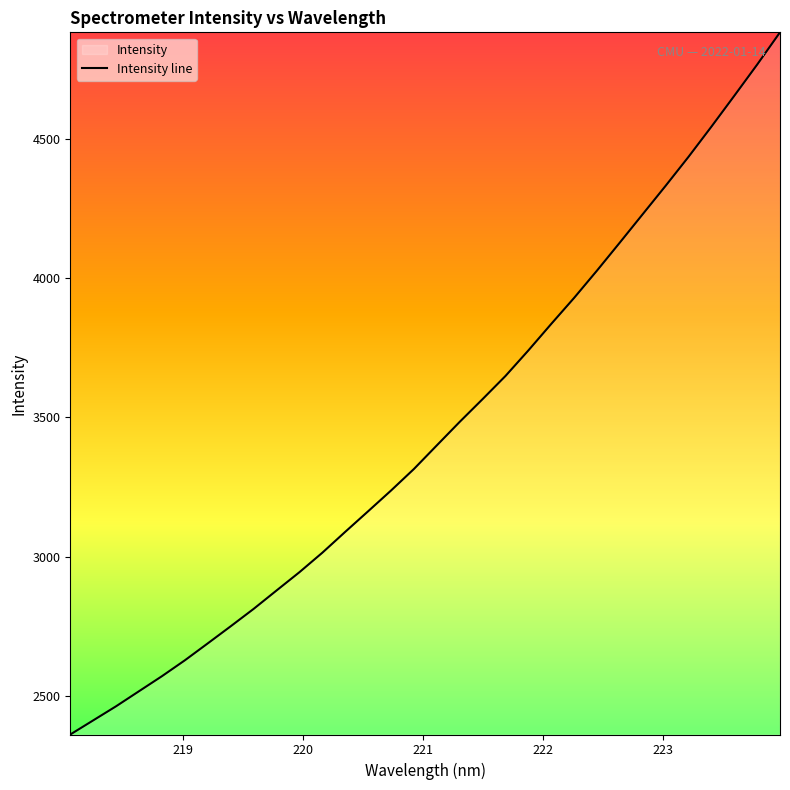

Which label corresponds to the smallest value in the chart?

218.0596